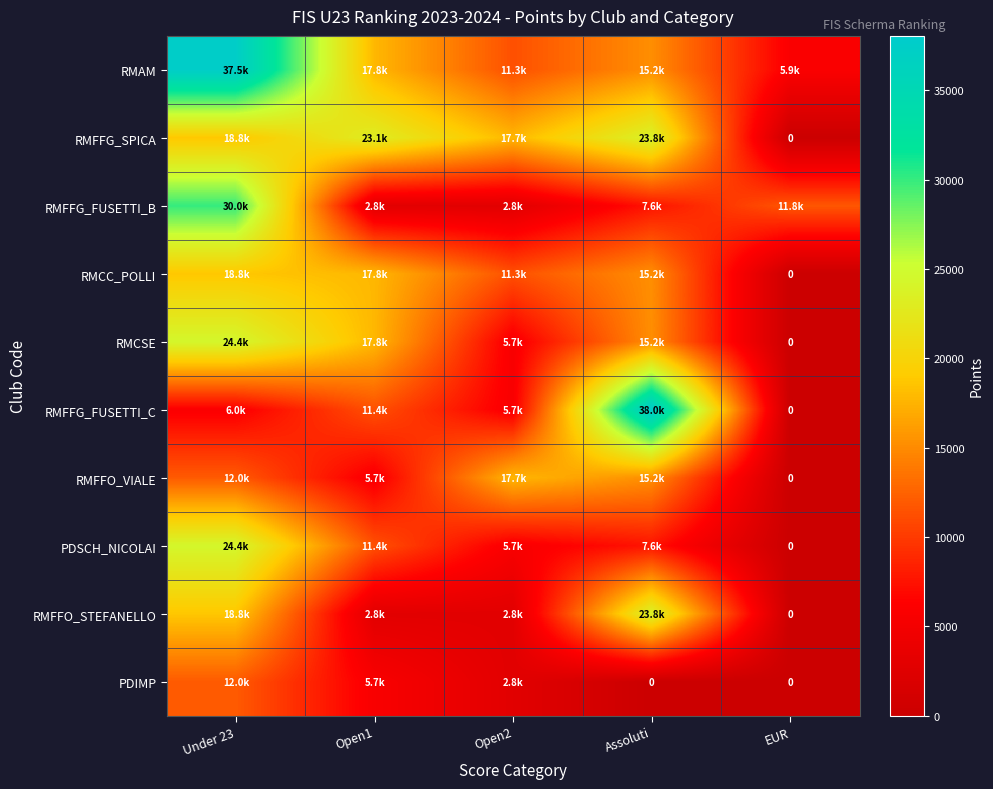

Where is RMAM nearest to the value 21690?

Open1